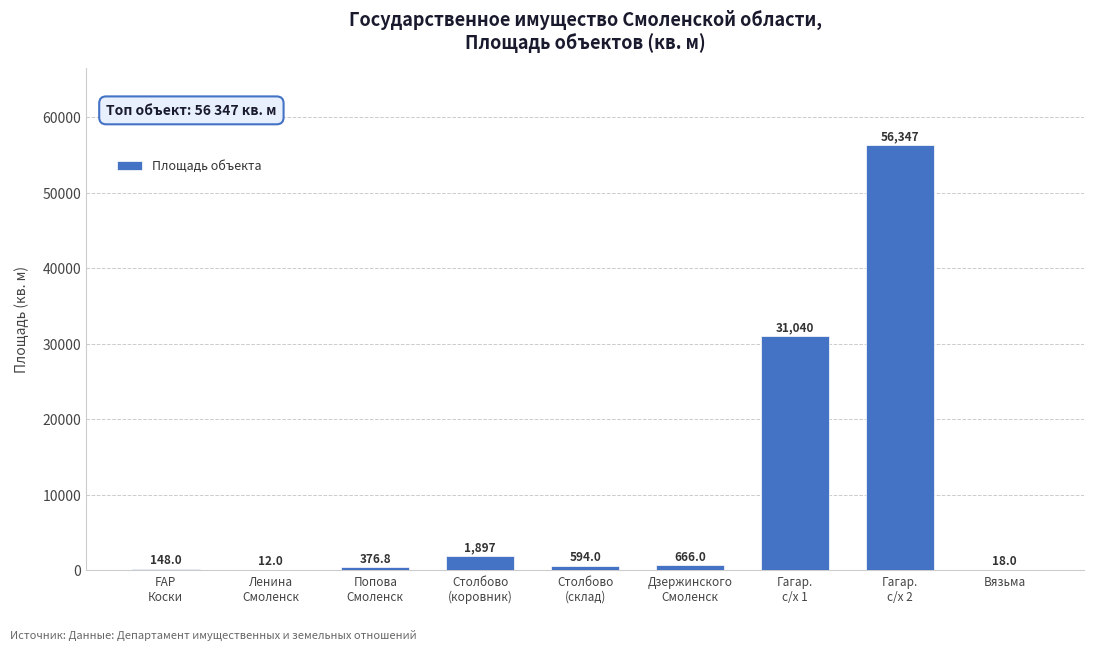

Reading right to left, list all the values displayed in this chart.

18.0	56347.0	31040.0	666.0	594.0	1897.0	376.8	12.0	148.0